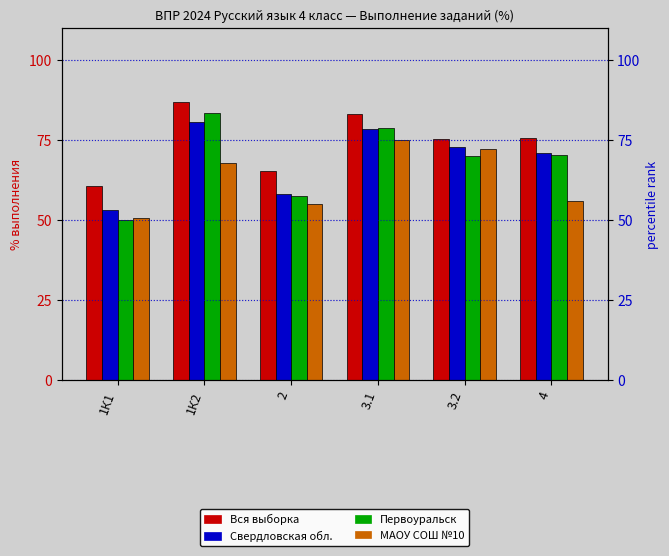

Where is Вся выборка nearest to the value 73?

3.2